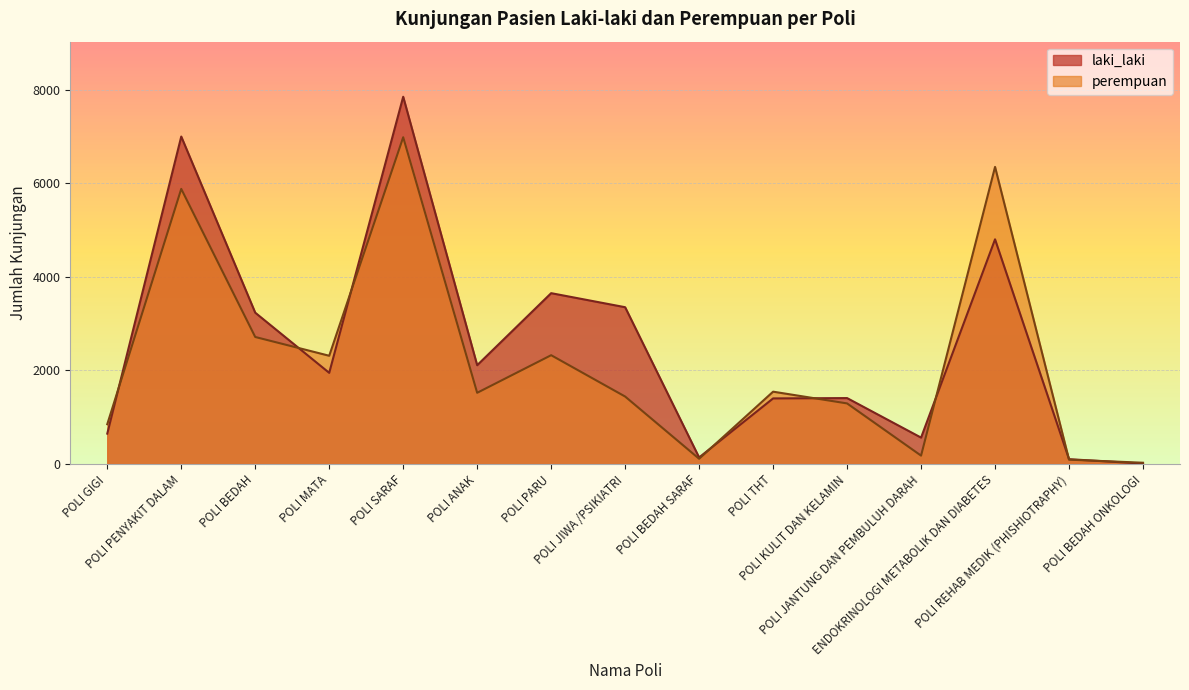

How many intersections are there between laki_laki and perempuan?

8